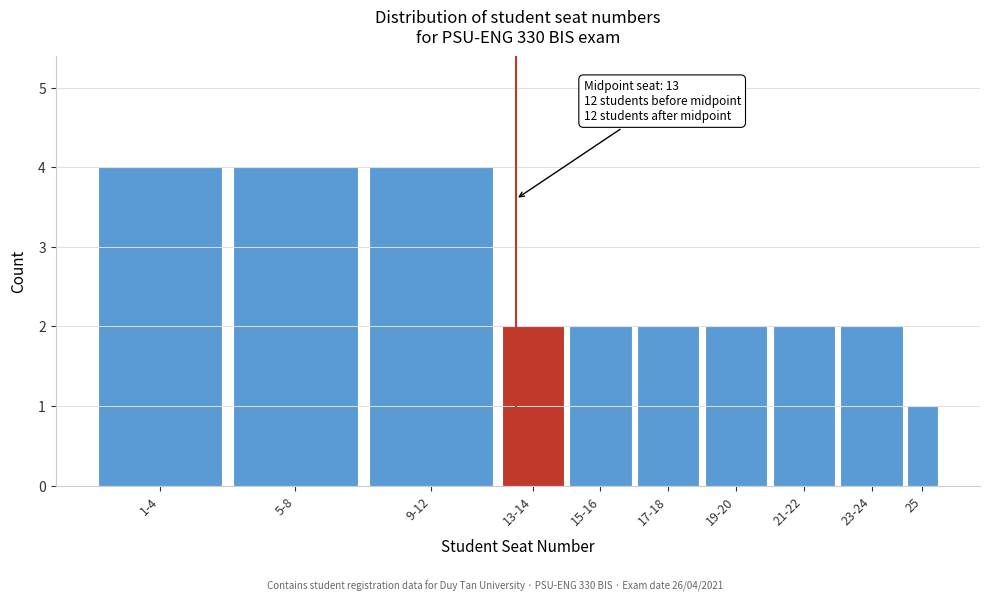

Reading left to right, transcribe all the data shown in this chart.

1-4=4	5-8=4	9-12=4	13-14=2	15-16=2	17-18=2	19-20=2	21-22=2	23-24=2	25=1